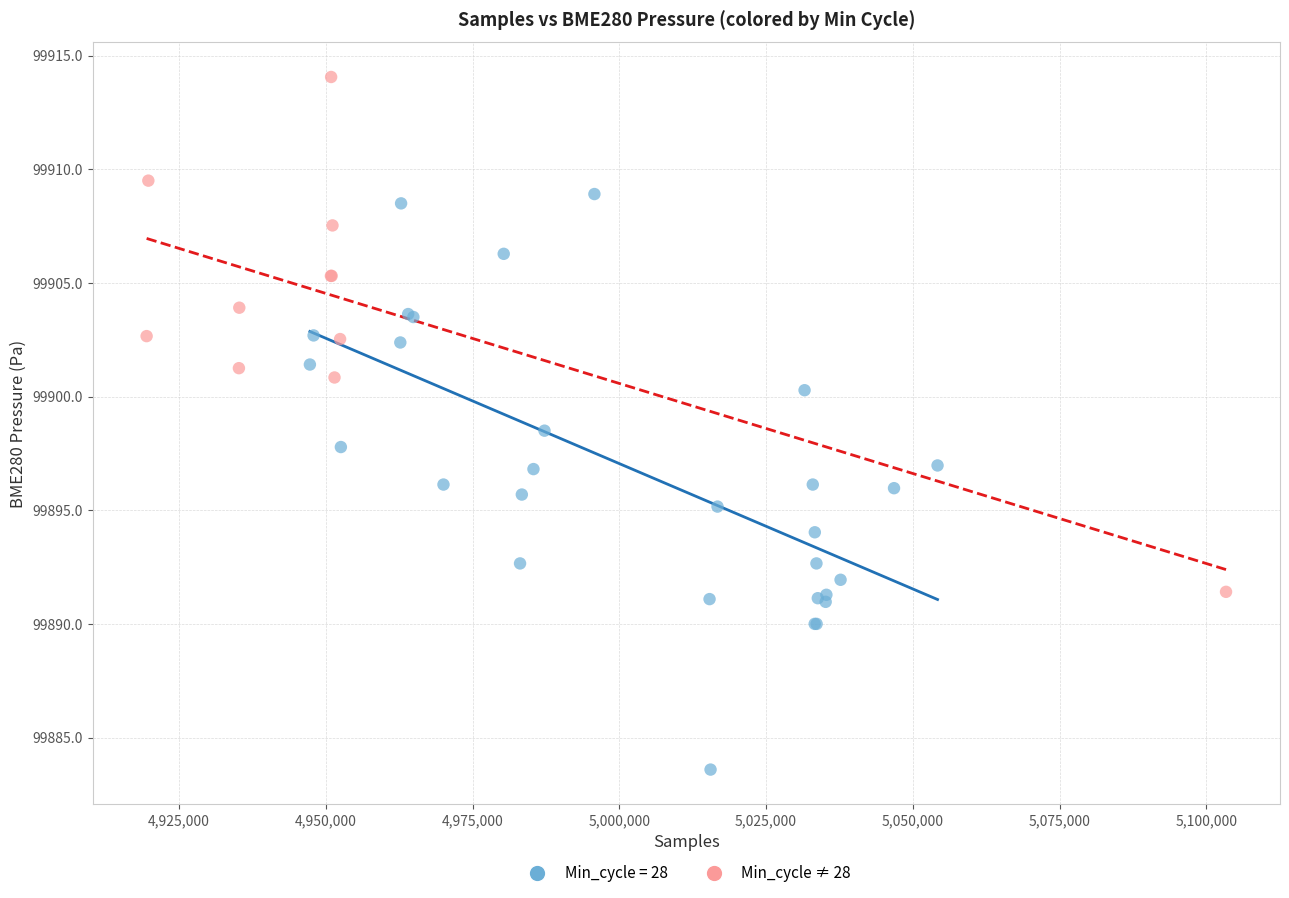

Which series has the widest spread of Y values?

Min_cycle = 28